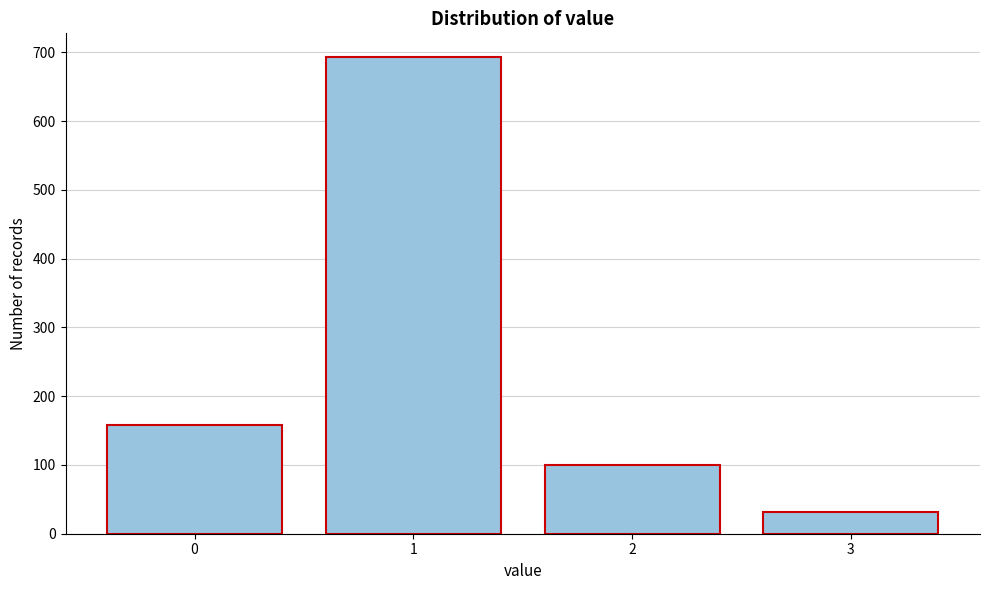

Reading left to right, list all the values displayed in this chart.

0=158	1=693	2=100	3=31